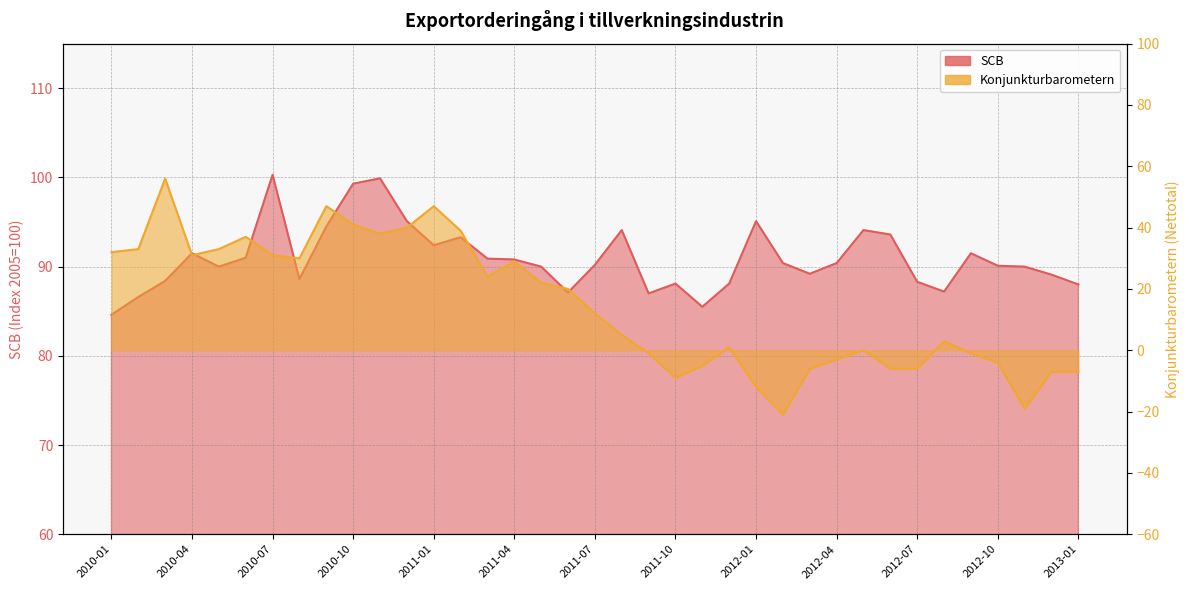

At which category is the sum across all series the highest?

2010-03